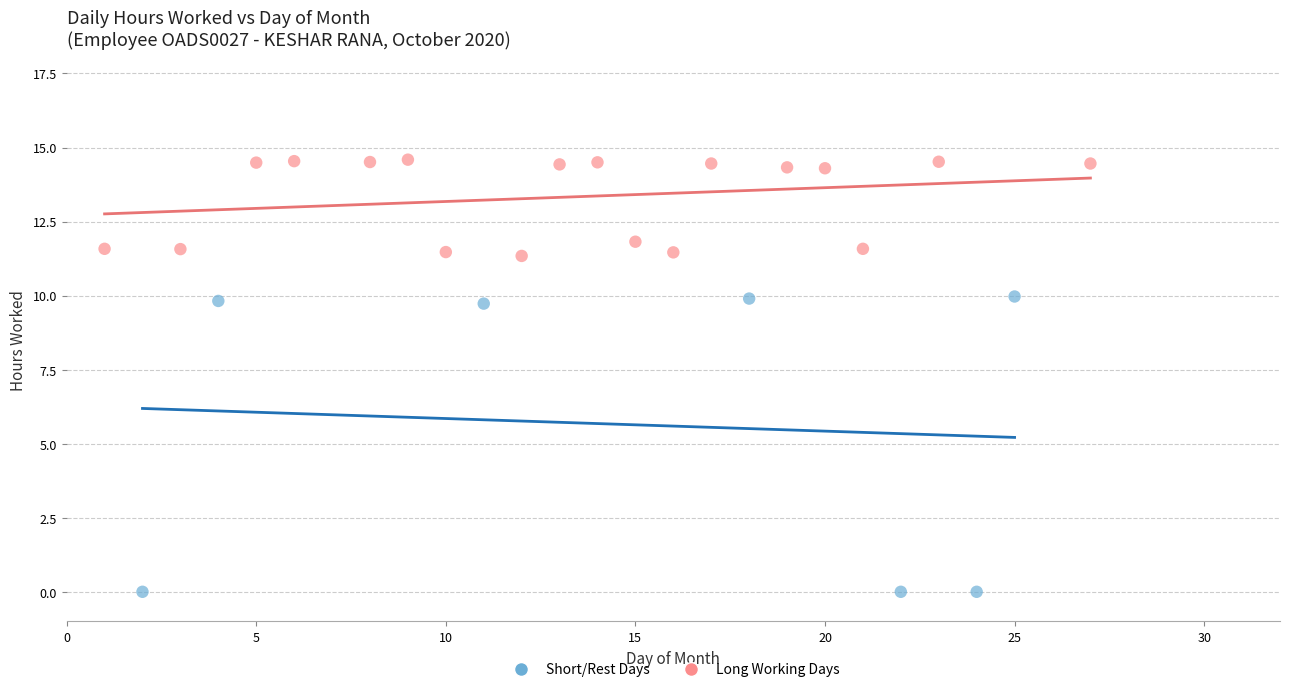

Which series has the largest Y range (max minus min)?

Short/Rest Days